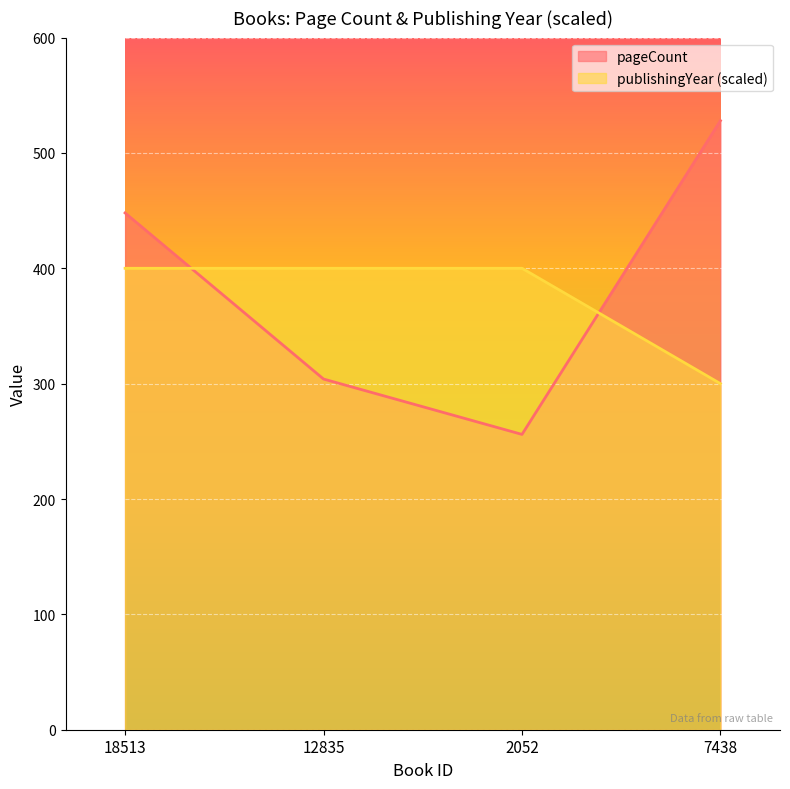

Count the pageCount values in the range 304 to 528.

3